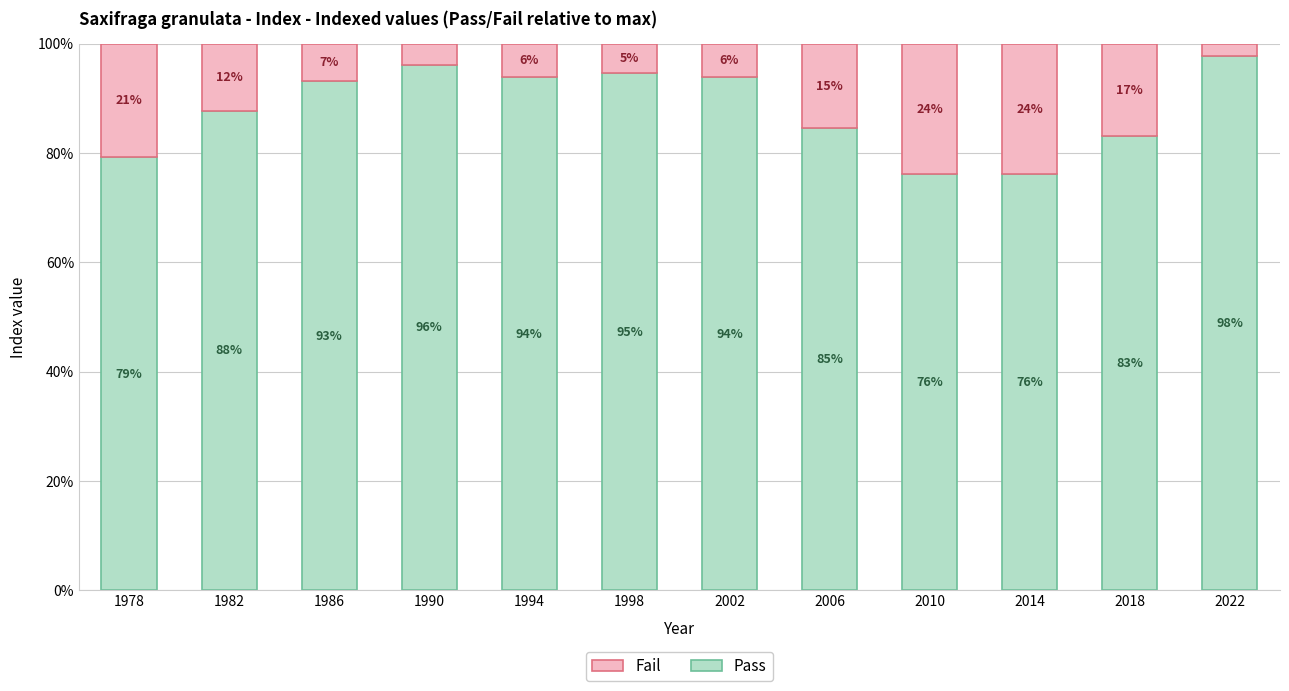

What is the minimum value for Pass?

76.2